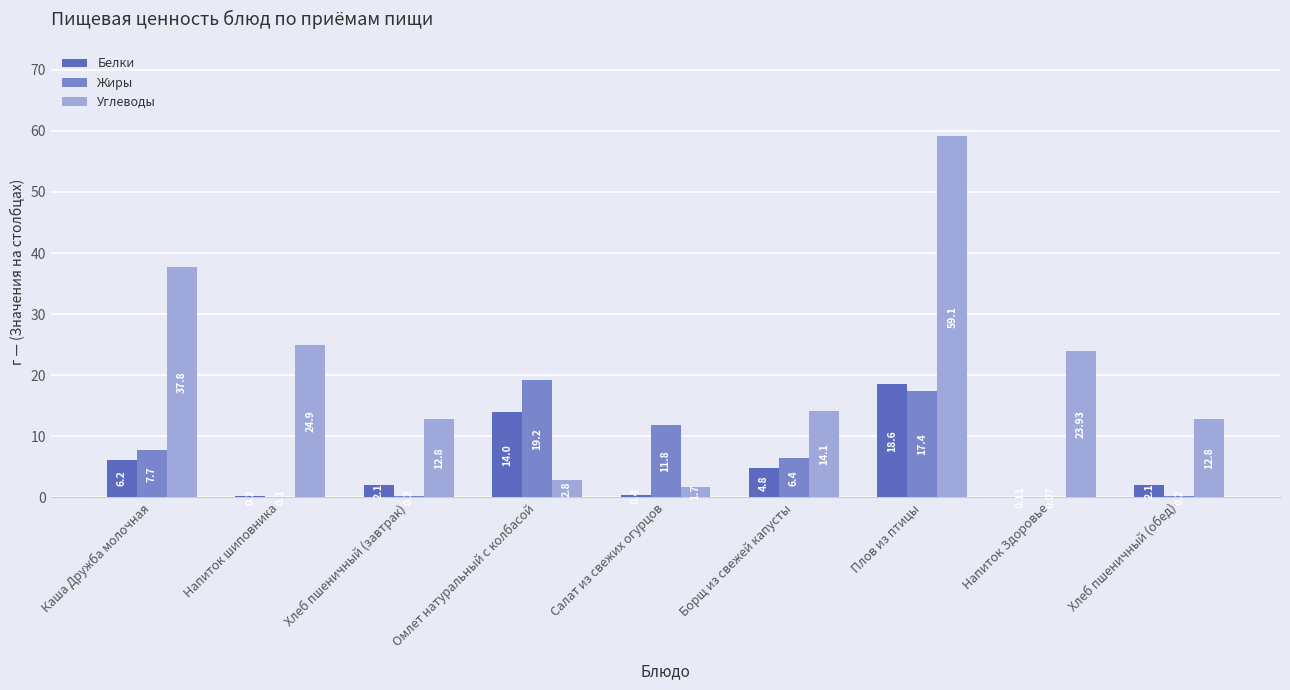

How many categories are shown in the chart?

9